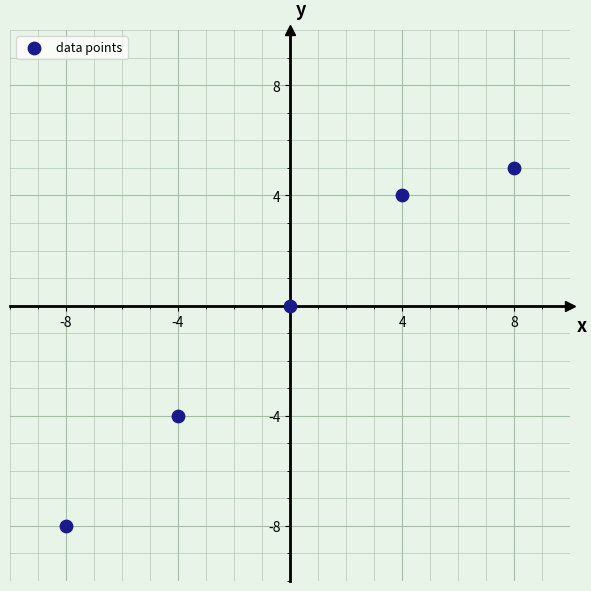

What is the range of Y values (max minus min)?

13